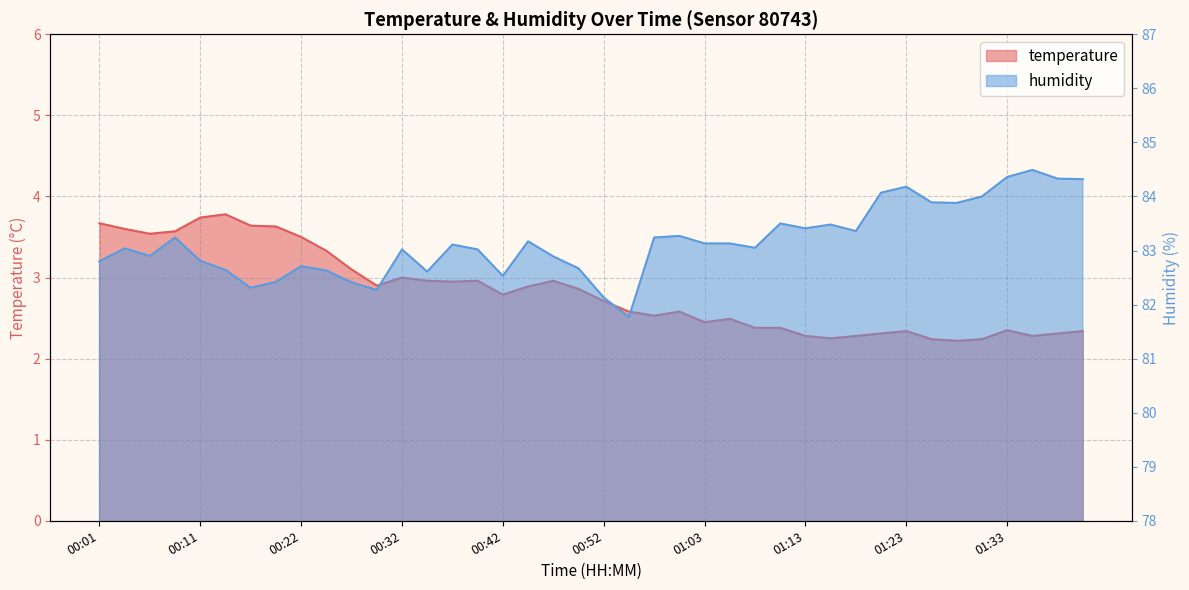

What is the average value of the humidity series?

83.2